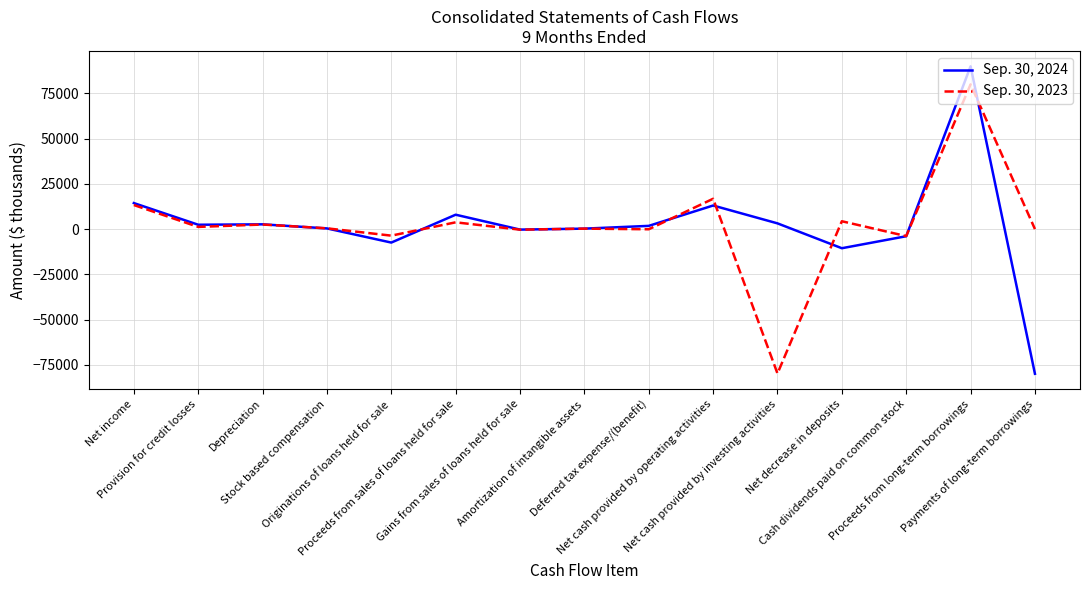

Which series has the largest range (max minus min)?

Sep. 30, 2024